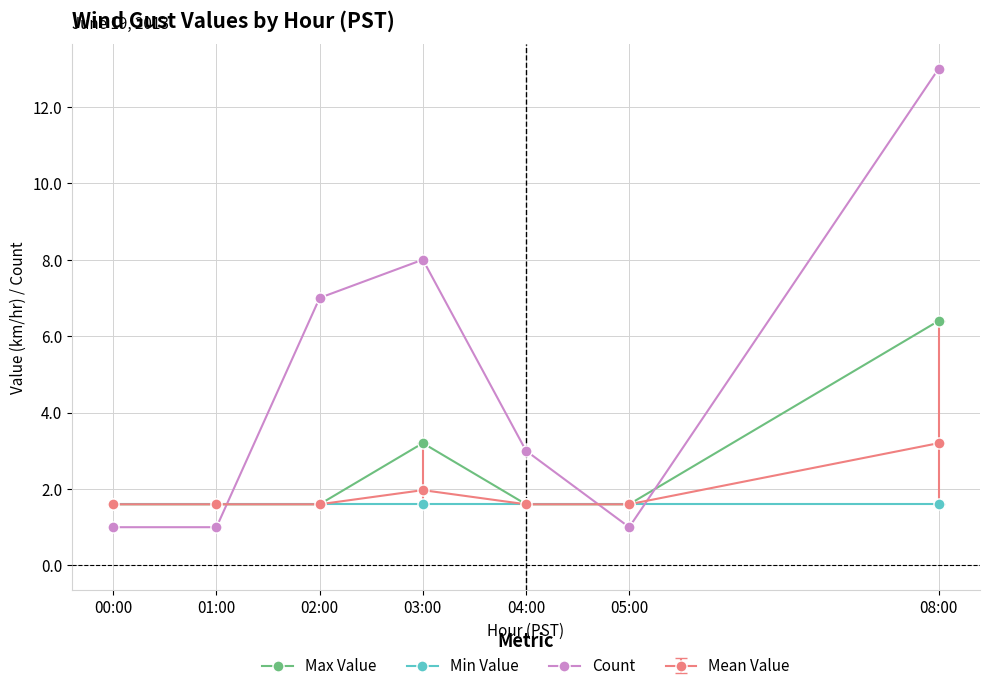

Is the value of Count at 05:00 greater than the value of Max Value at 02:00?

No